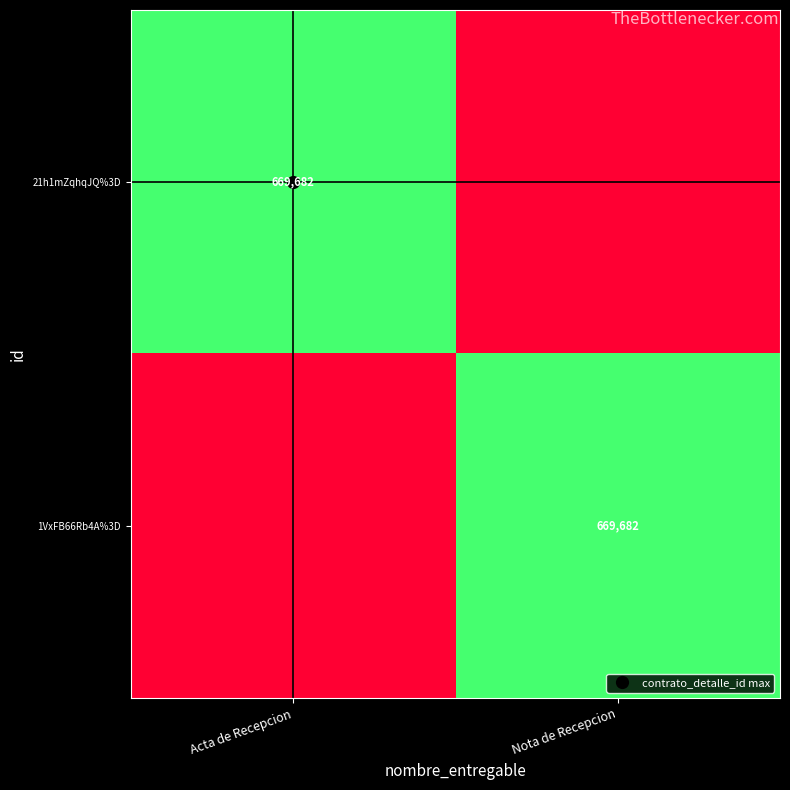

How many values in 21h1mZqhqJQ%3D are above zero?

1